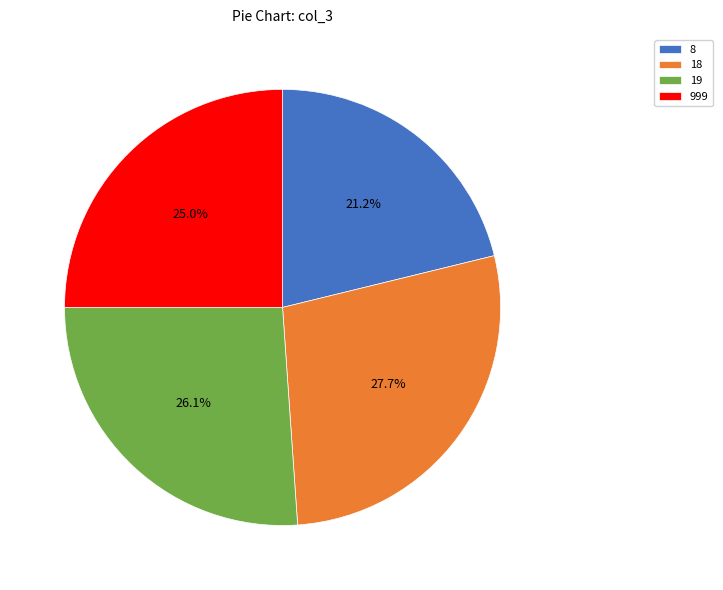

Combined, what portion of the pie is 19 and 999?

51.1%